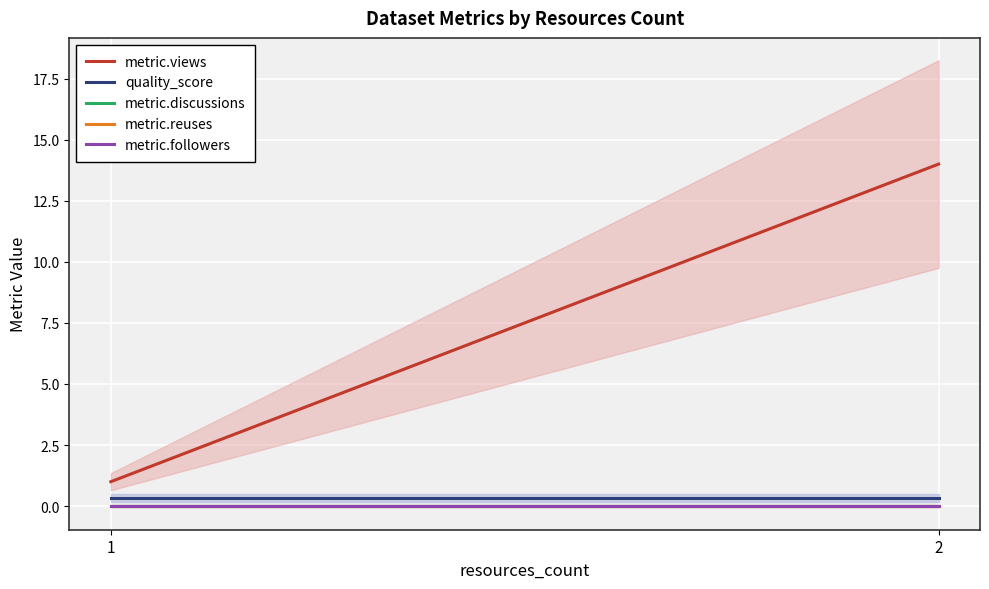

What is the value of the quality_score point at the 2nd from the left?

0.3